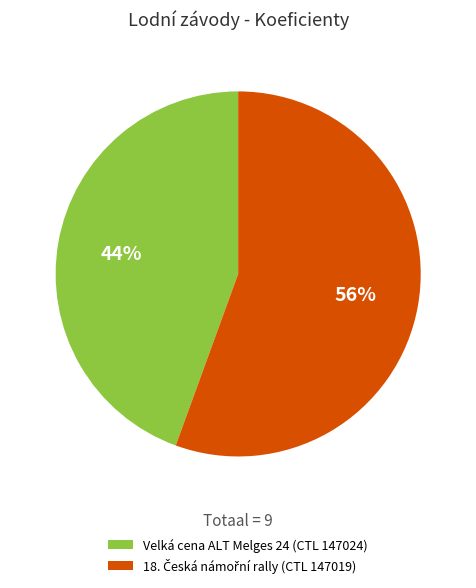

To the nearest percent, what portion does Velká cena ALT Melges 24 (CTL 147024) represent?

44%